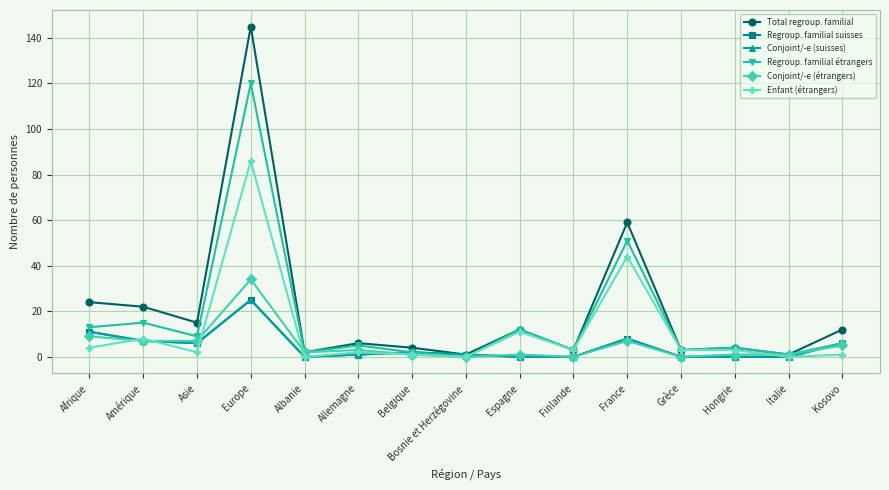

How many lines are shown in the chart?

6